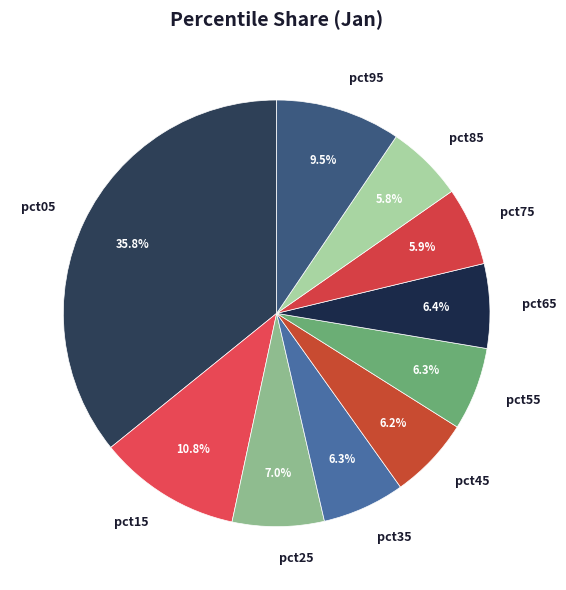

Which slice is the largest?

pct05